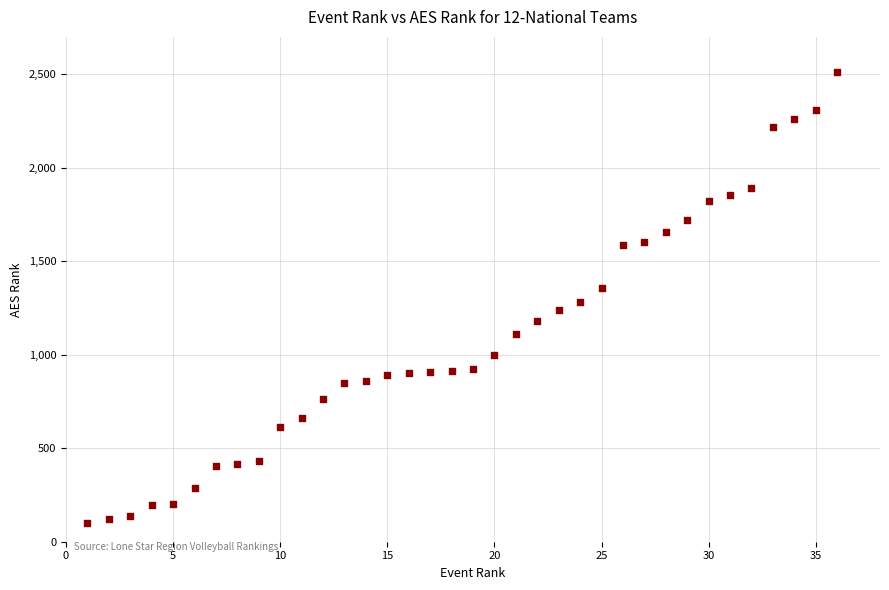

What is the range of Y values (max minus min)?

2410